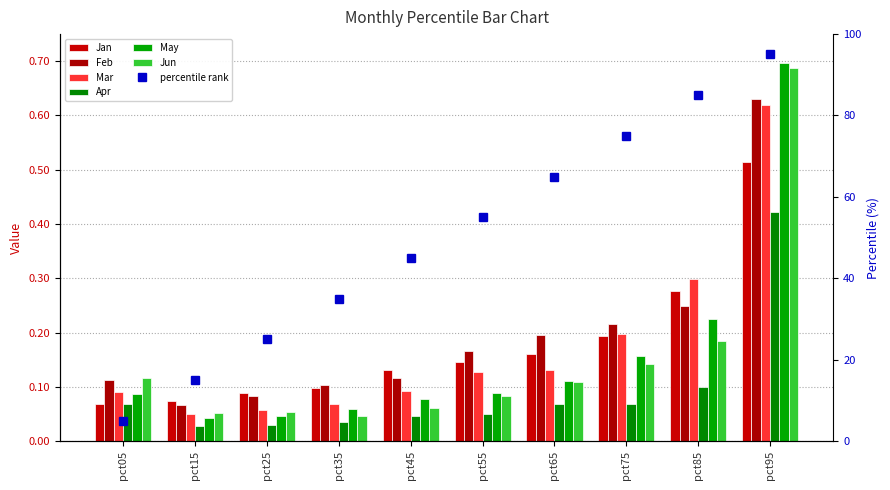

Reading left to right, transcribe all the data shown in this chart.

Jan: pct05=0.1	pct15=0.1	pct25=0.1	pct35=0.1	pct45=0.1	pct55=0.1	pct65=0.2	pct75=0.2	pct85=0.3	pct95=0.5
Feb: pct05=0.1	pct15=0.1	pct25=0.1	pct35=0.1	pct45=0.1	pct55=0.2	pct65=0.2	pct75=0.2	pct85=0.2	pct95=0.6
Mar: pct05=0.1	pct15=0.0	pct25=0.1	pct35=0.1	pct45=0.1	pct55=0.1	pct65=0.1	pct75=0.2	pct85=0.3	pct95=0.6
Apr: pct05=0.1	pct15=0.0	pct25=0.0	pct35=0.0	pct45=0.0	pct55=0.1	pct65=0.1	pct75=0.1	pct85=0.1	pct95=0.4
May: pct05=0.1	pct15=0.0	pct25=0.0	pct35=0.1	pct45=0.1	pct55=0.1	pct65=0.1	pct75=0.2	pct85=0.2	pct95=0.7
Jun: pct05=0.1	pct15=0.1	pct25=0.1	pct35=0.0	pct45=0.1	pct55=0.1	pct65=0.1	pct75=0.1	pct85=0.2	pct95=0.7